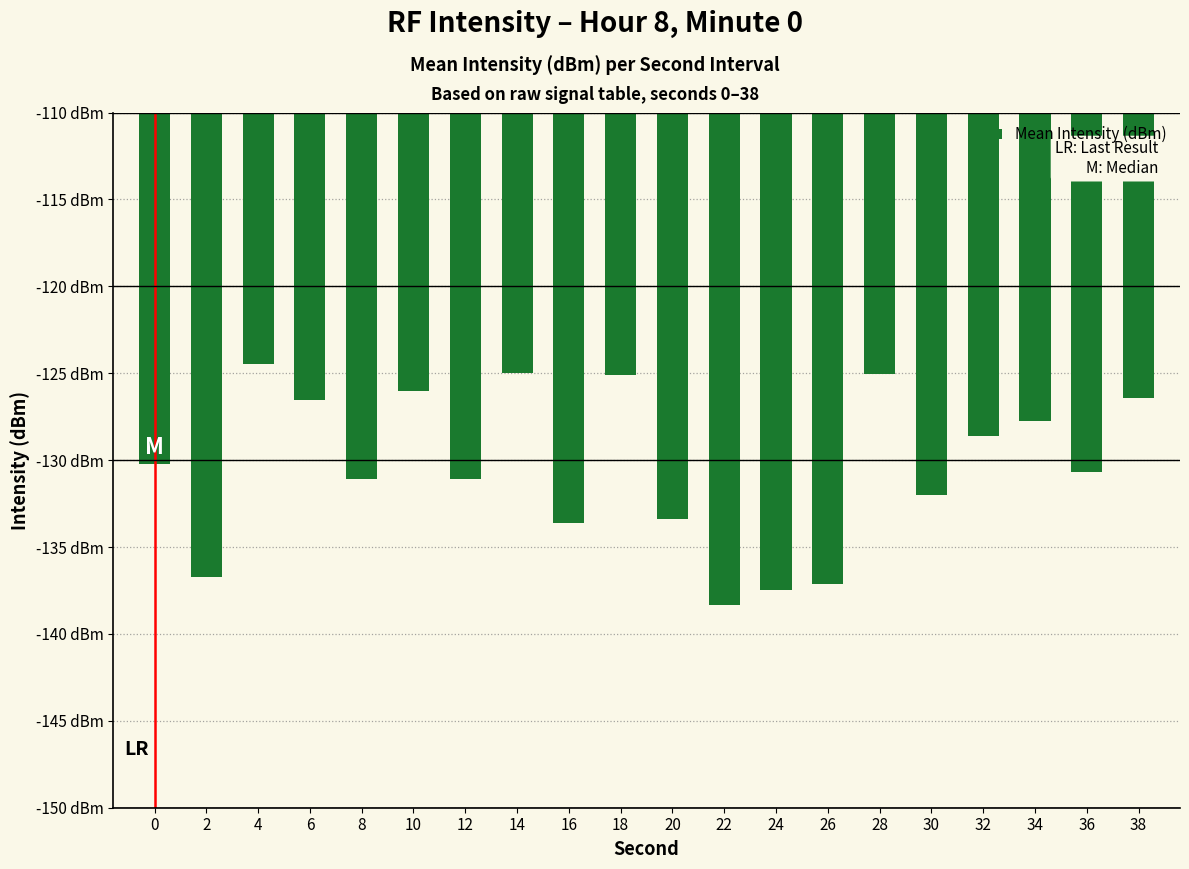

Does the chart contain stacked bars?

No